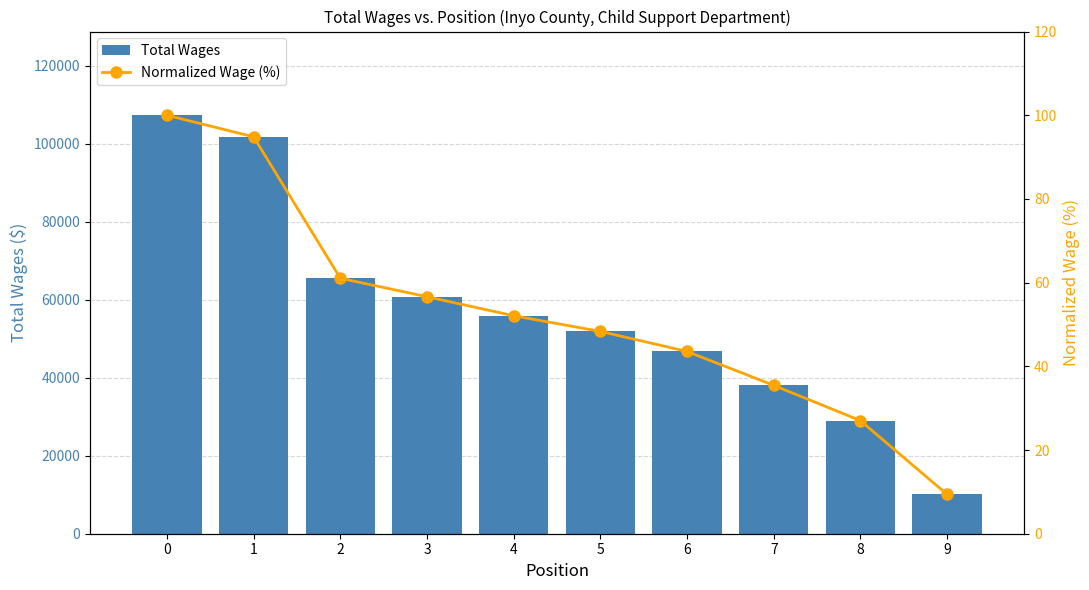

What is the average value of the Total Wages series?

56689